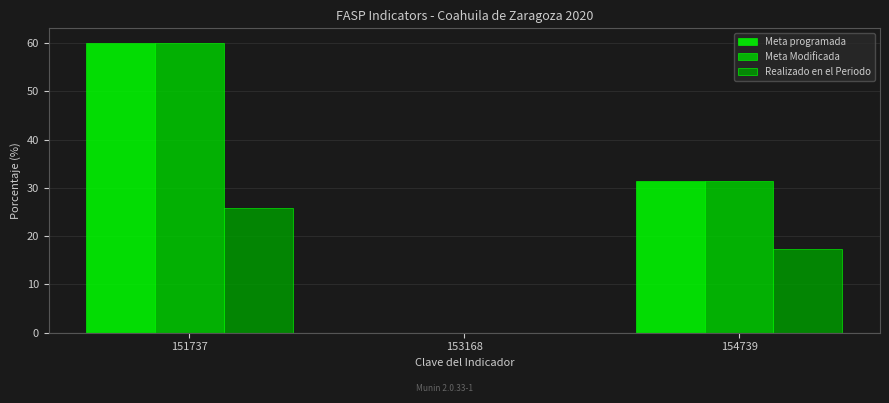

Is it true that Meta programada equals 0.0 at 153168?

True